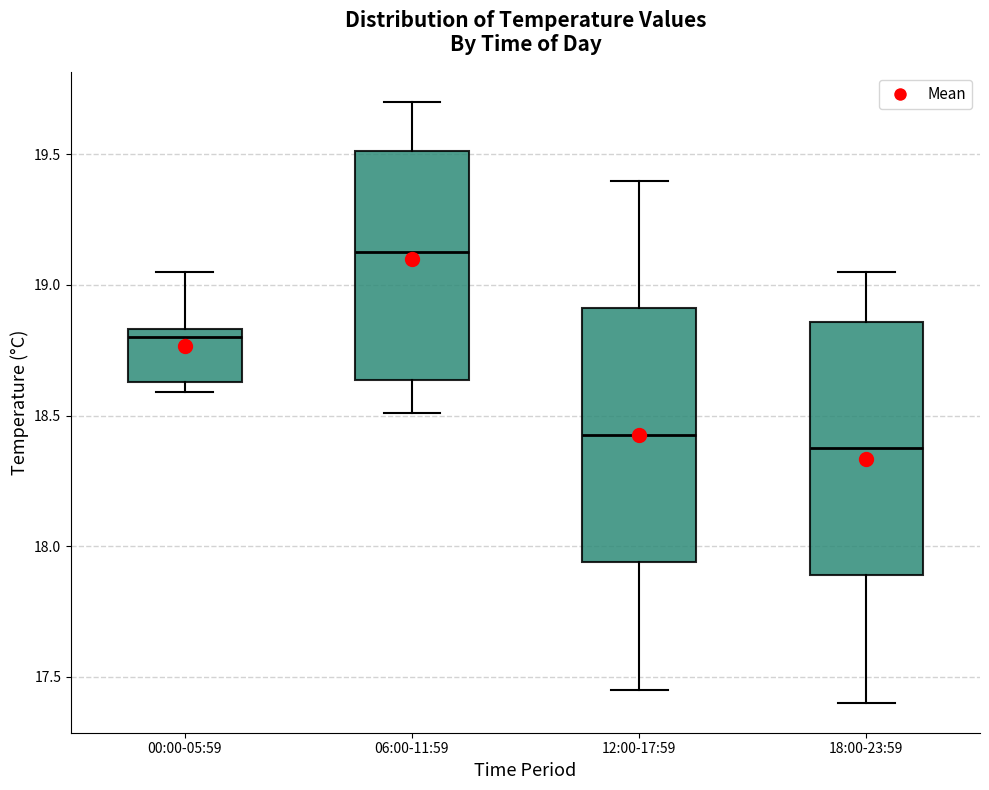

Where is the lower edge of the box for 12:00-17:59 on the y-axis? The values are not printed on the chart, so give them approximately, as read against the axis.

17.95